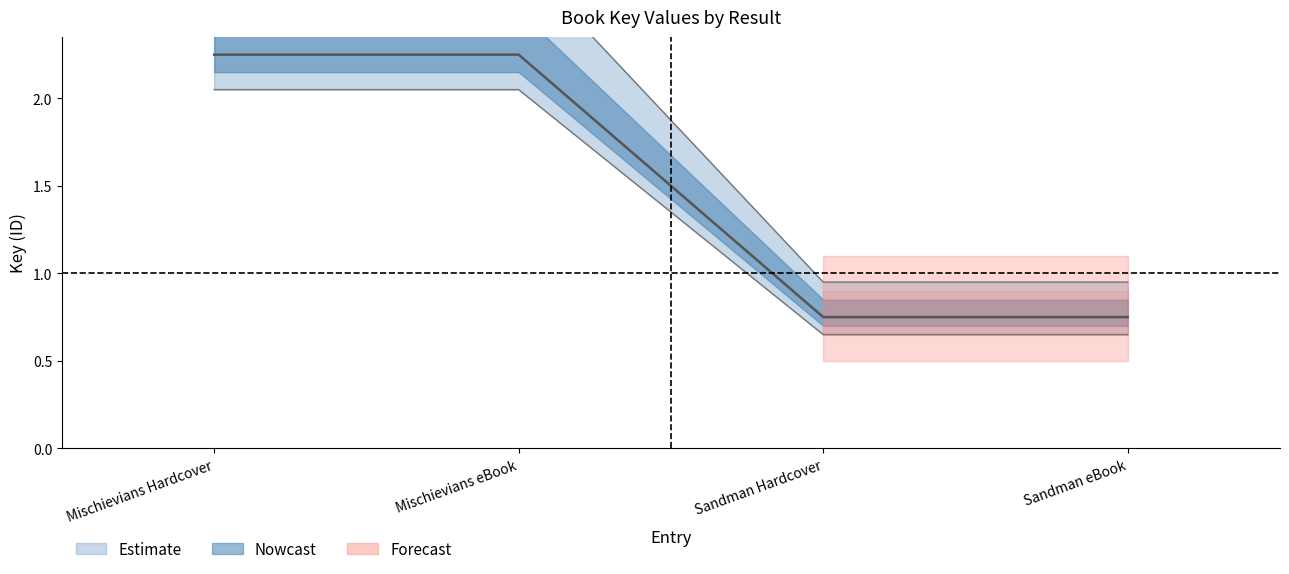

Is it true that Key_lower equals 0.7 at Mischievians eBook?

False